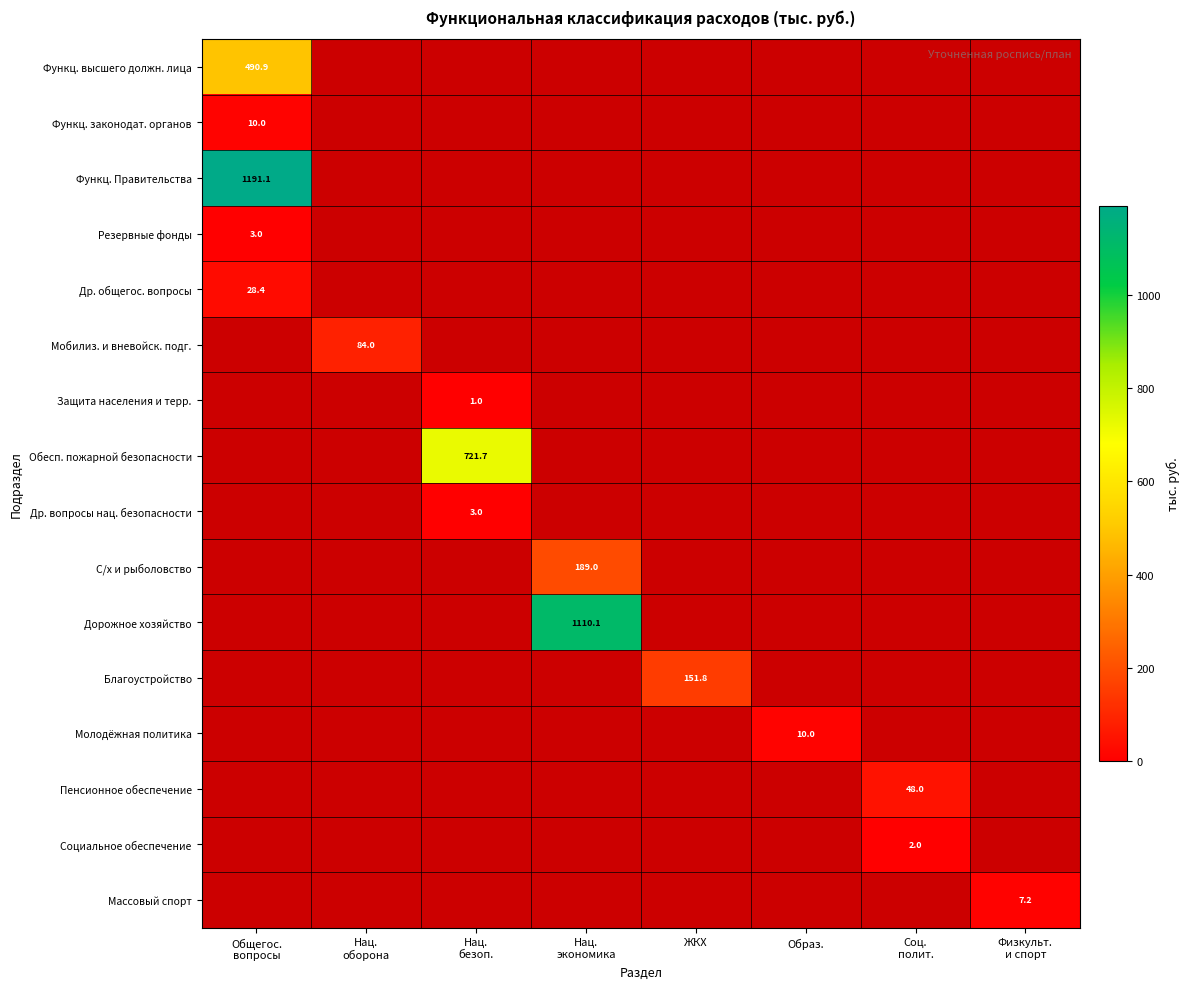

How many values in Функц. Правительства are above zero?

1